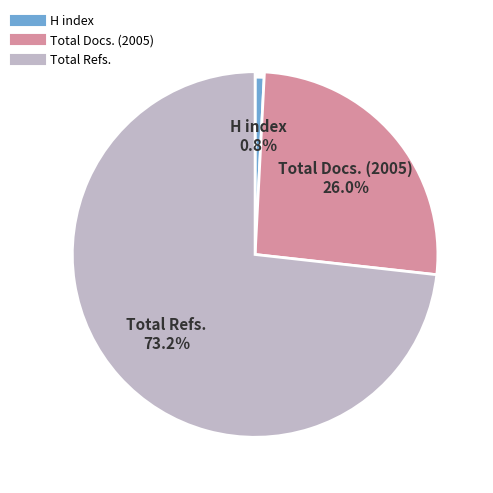

The H index slice represents 1% of the pie. True or false?

True